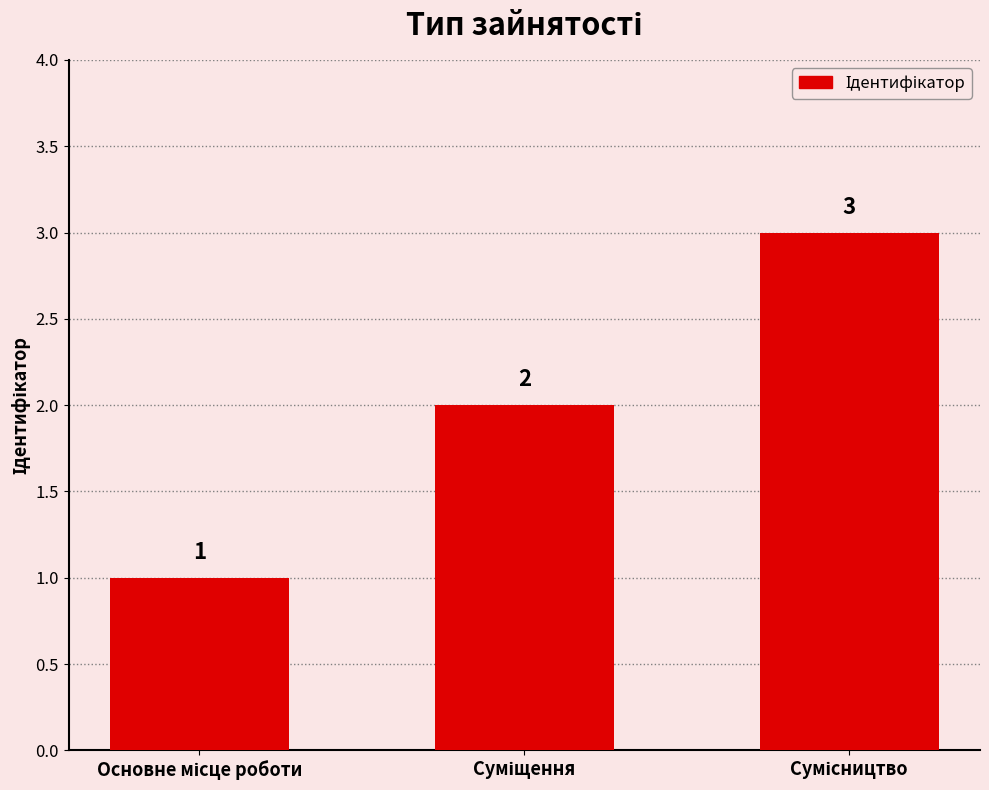

What is the sum of all values?

6